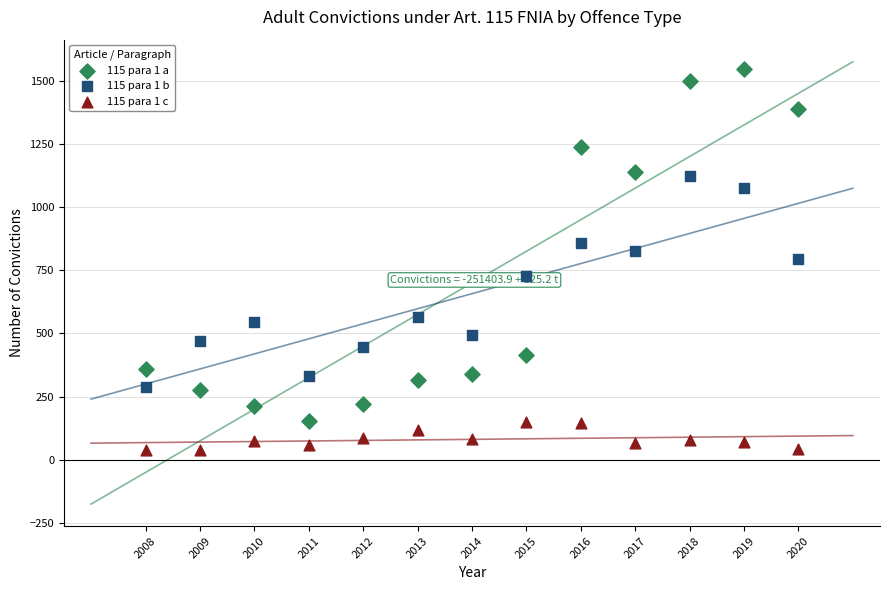

Which series contains the highest Y value?

115 para 1 a